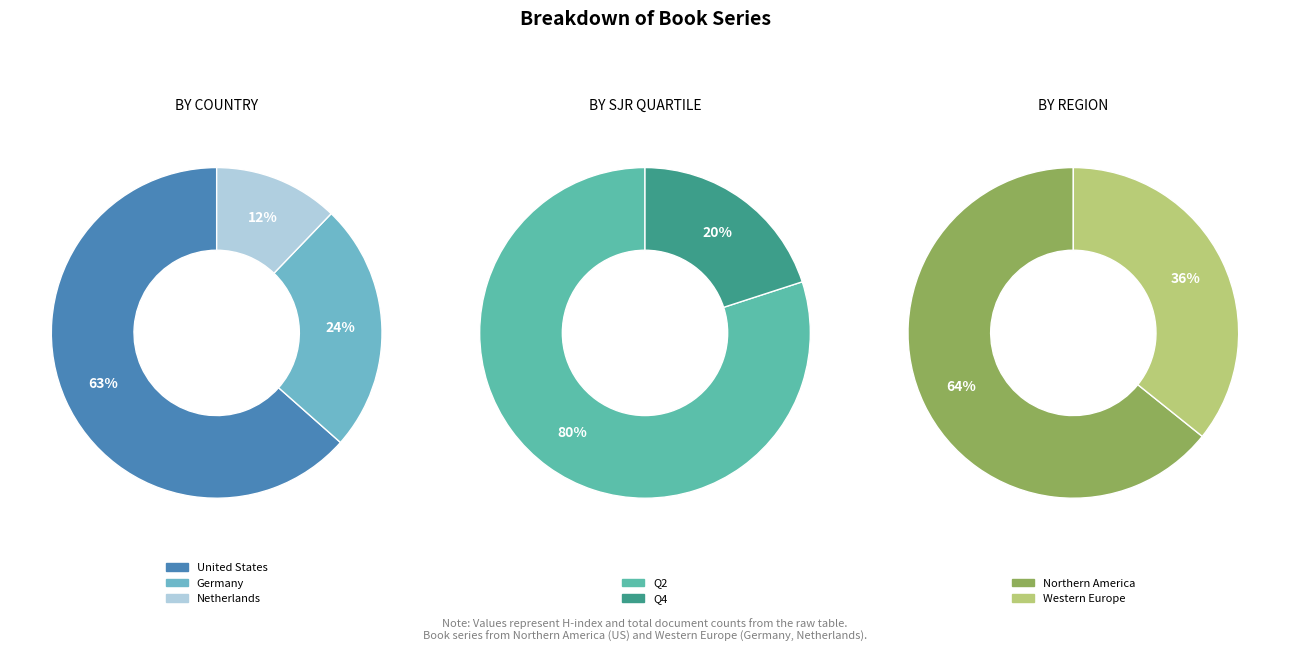

Is there a majority slice in this chart?

Yes